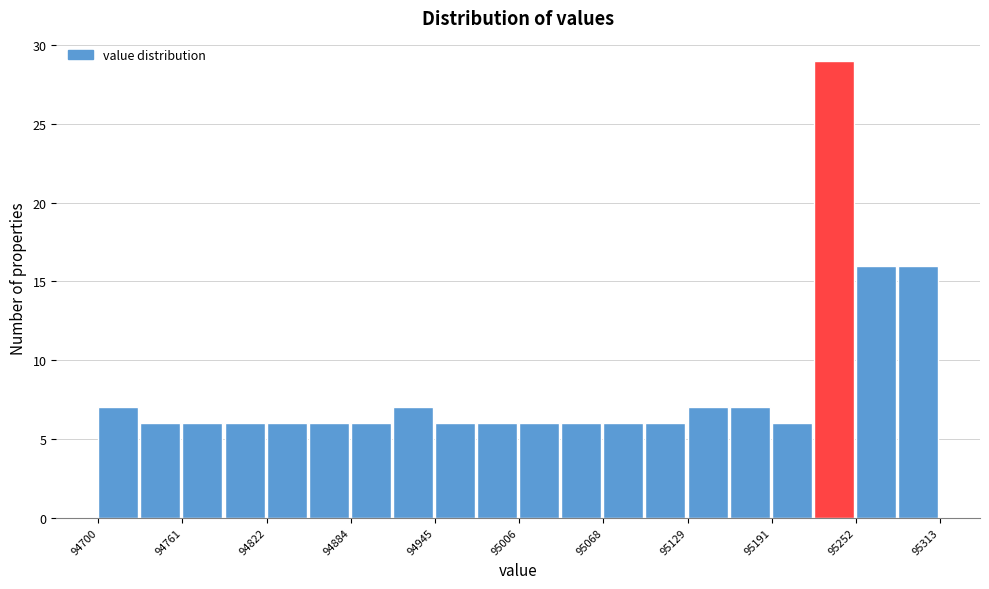

Around what value on the x-axis is the tallest bar? Give the approximate position of its centre, as read against the axis.

95240